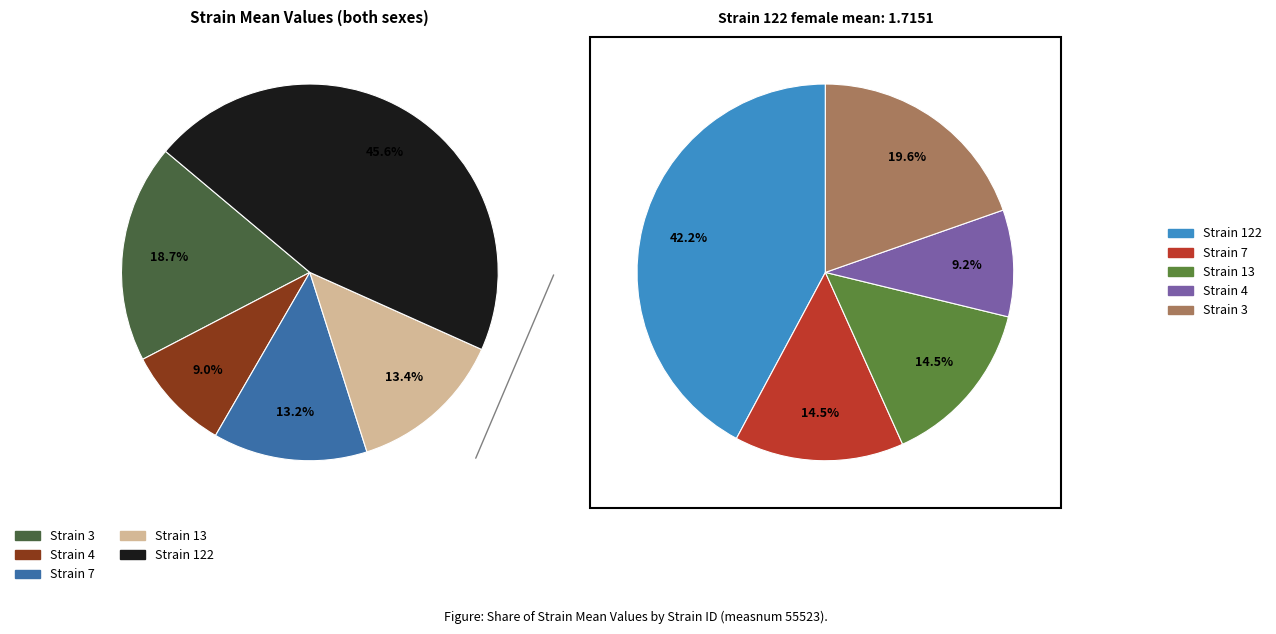

Count the number of slices in the pie.

5